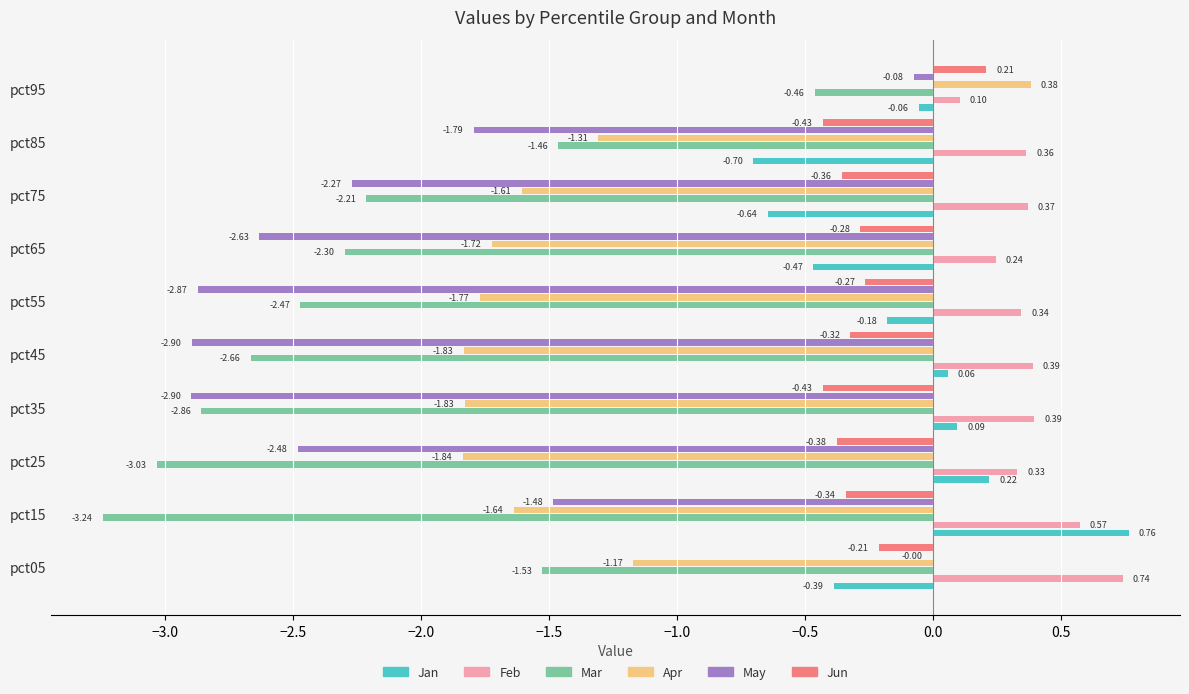

What is the sum of the Mar values at pct15 and pct95?

-3.7